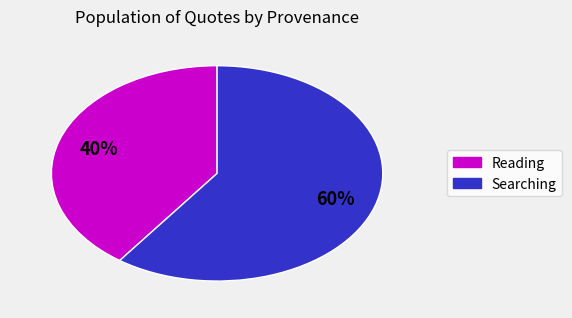

Which has a higher value, Reading or Searching?

Searching